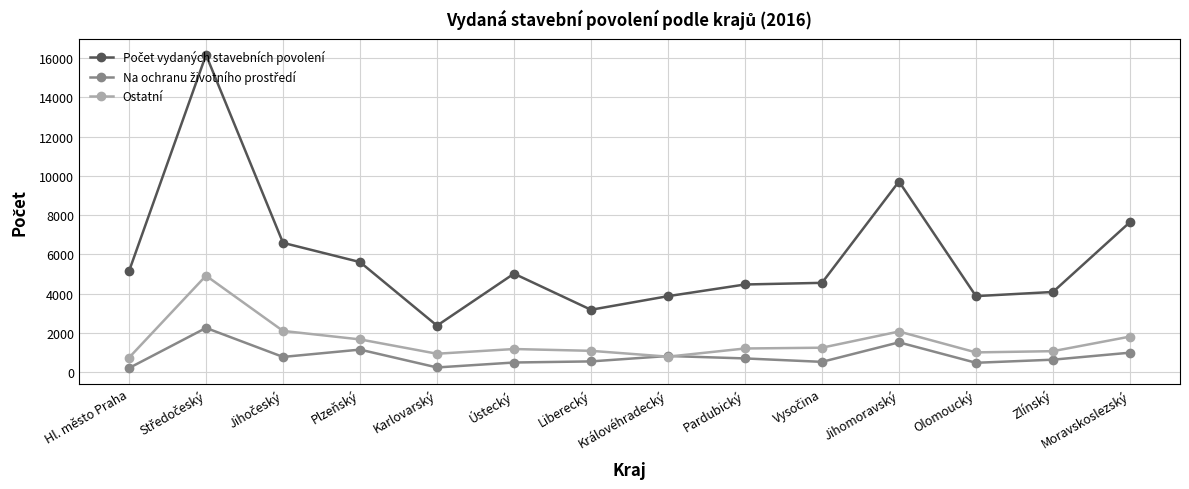

What is the total value across all series at Jihomoravský?

13319